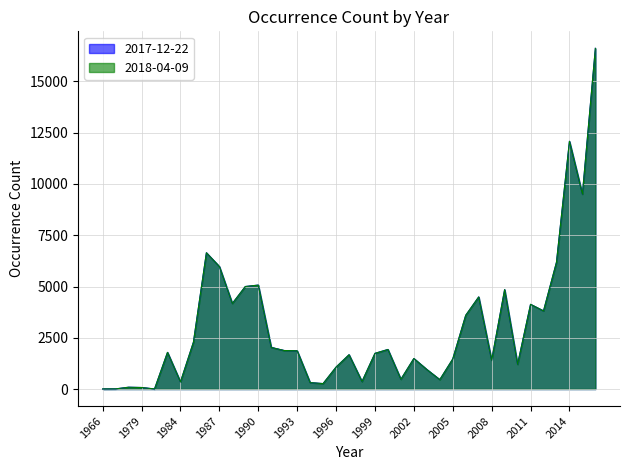

How many lines are shown in the chart?

2